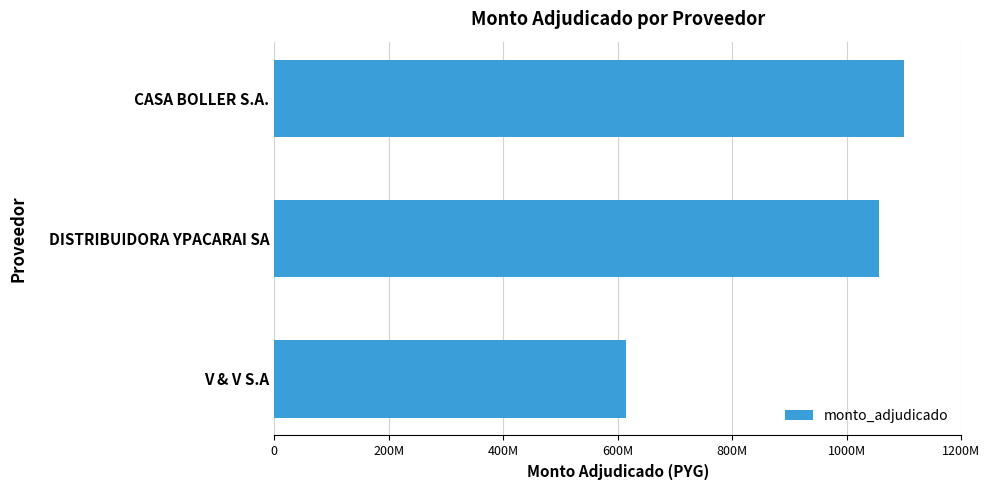

Does the chart contain any negative values?

No